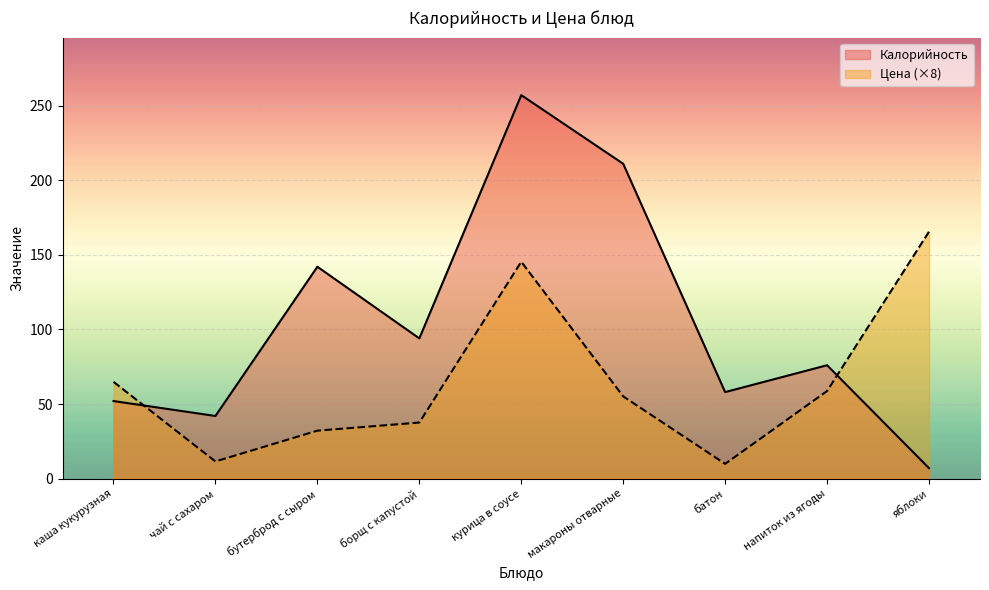

Rank the series by their maximum value, from lowest to highest.

Цена (×8), Калорийность